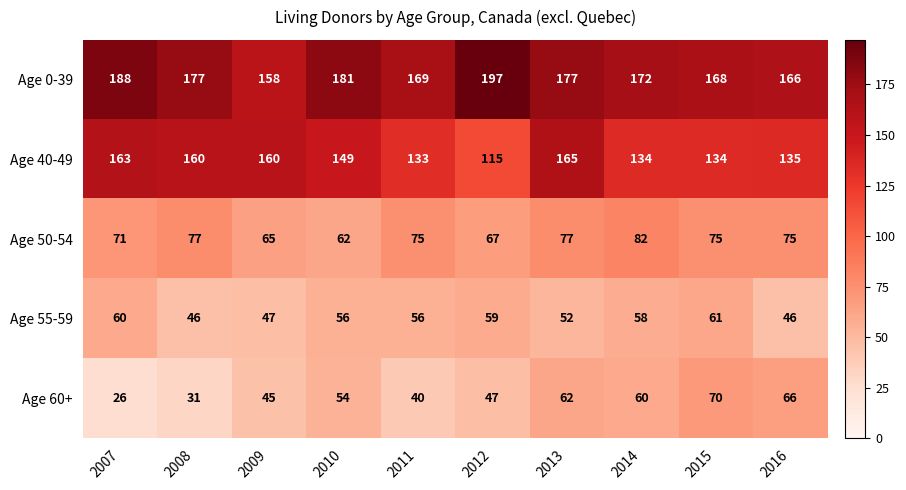

List the series in order of their peak value, lowest first.

Age 55-59, Age 60+, Age 50-54, Age 40-49, Age 0-39